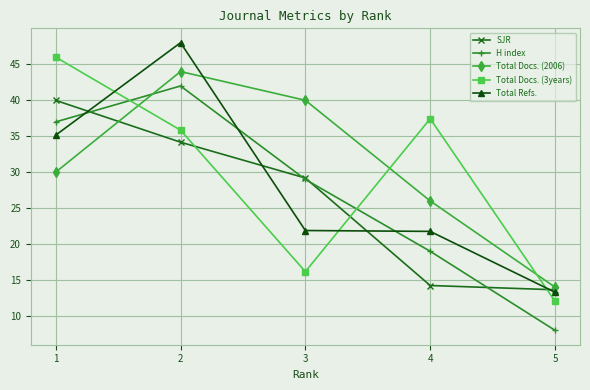

What are all the series names shown in the legend?

SJR, H index, Total Docs. (2006), Total Docs. (3years), Total Refs.